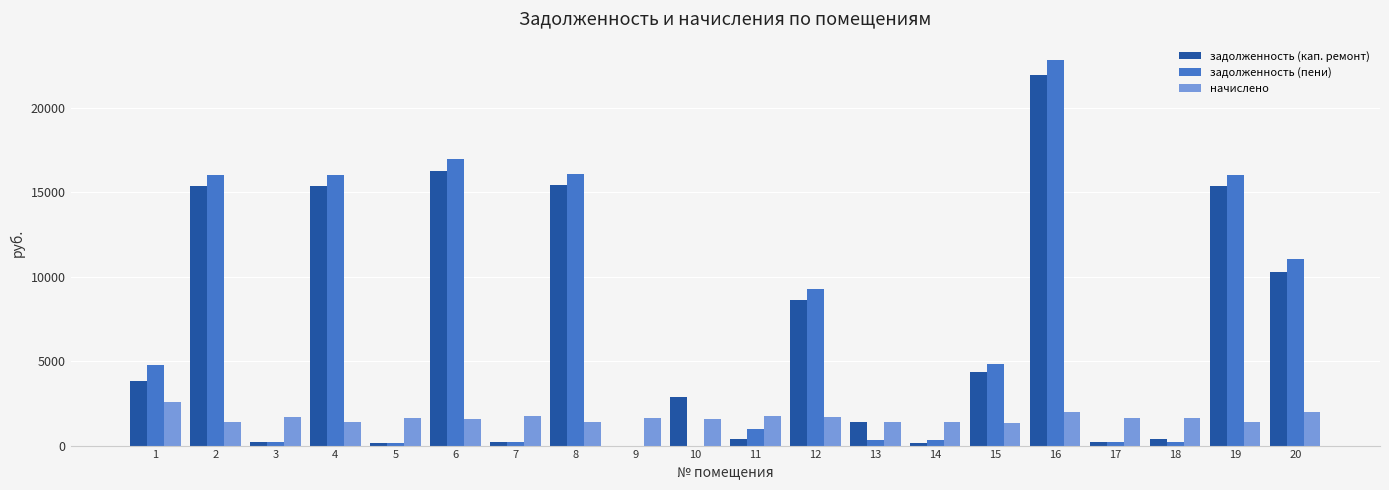

At which category is the sum across all series the highest?

16